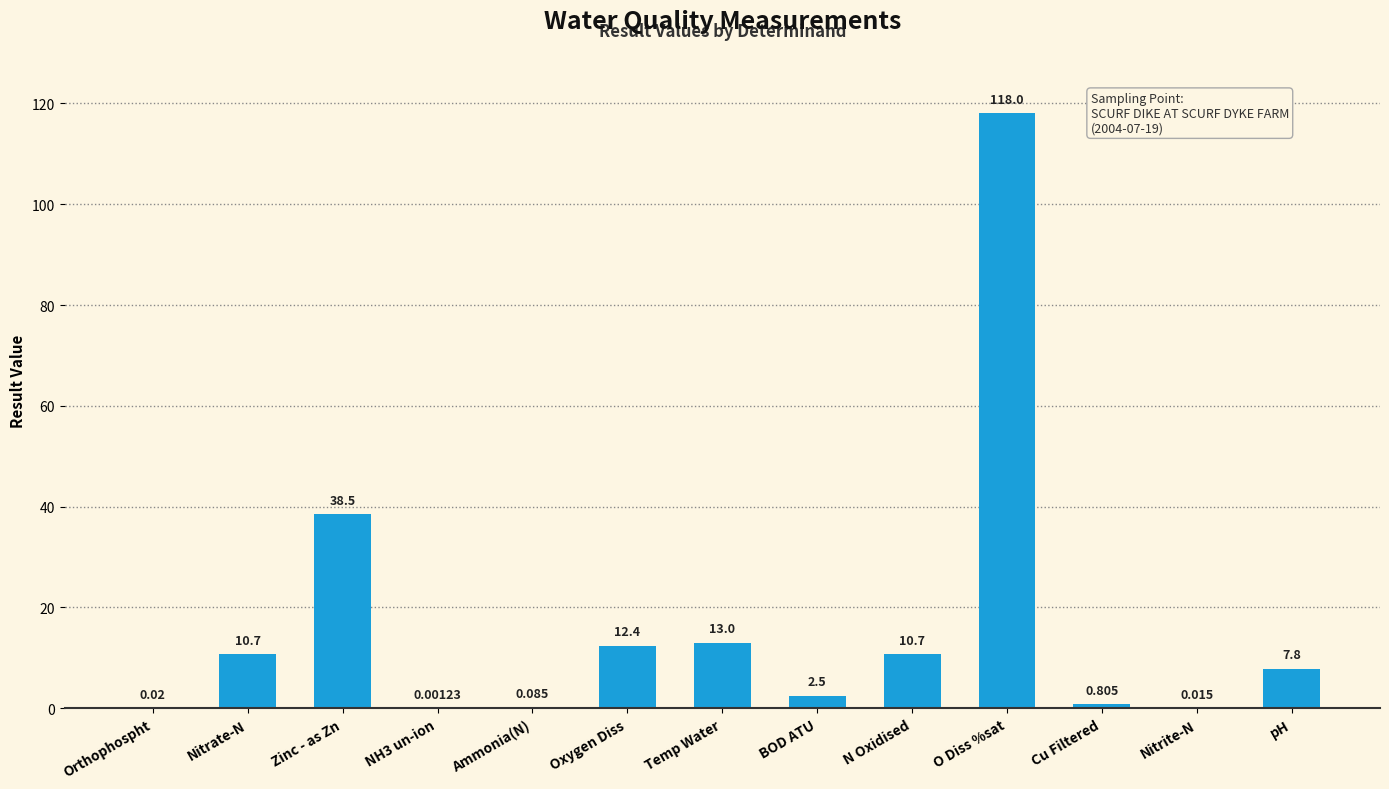

Are the bars grouped side by side (vs. stacked)?

No